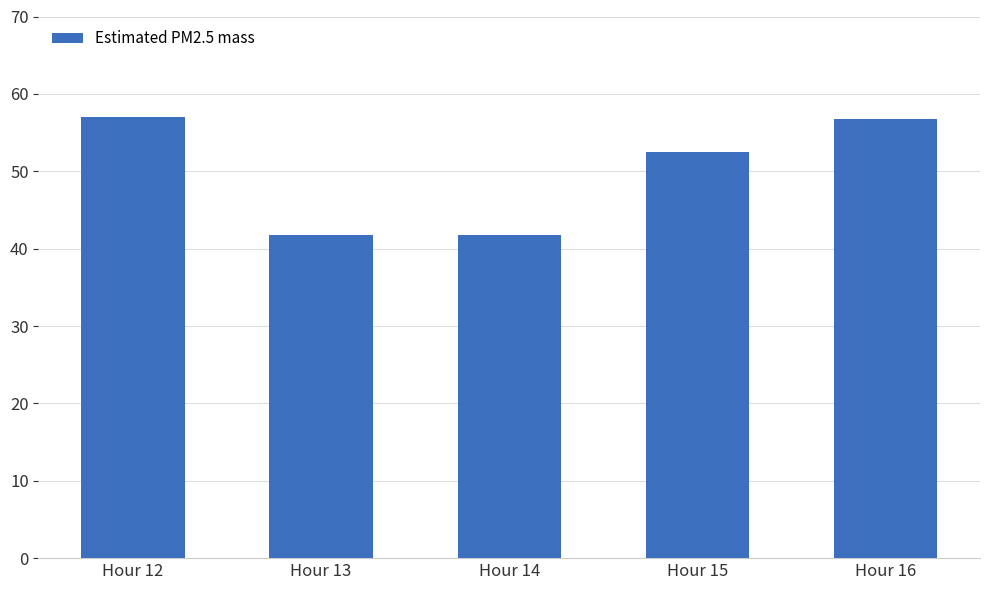

Where does the data first go above 52?

Hour 12